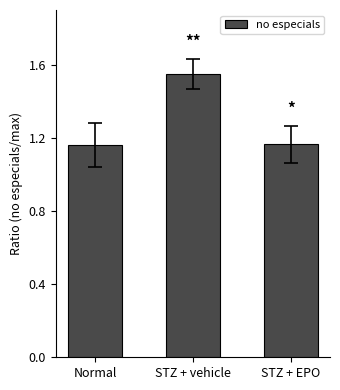

How many values are between 1 and 2?

3